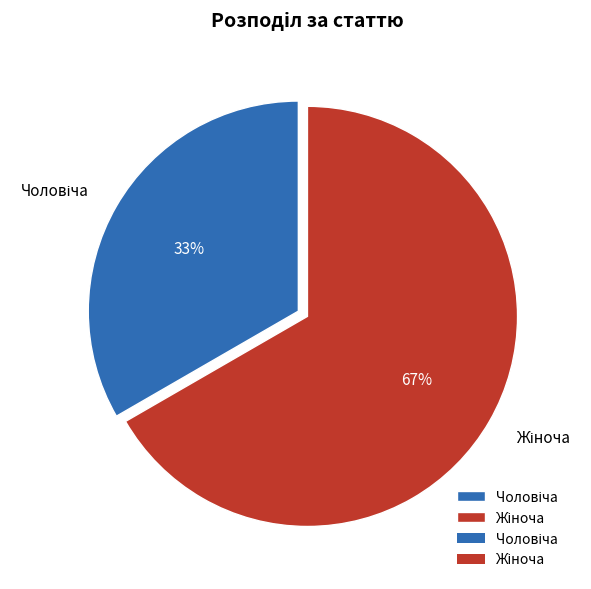

Is there a majority slice in this chart?

Yes